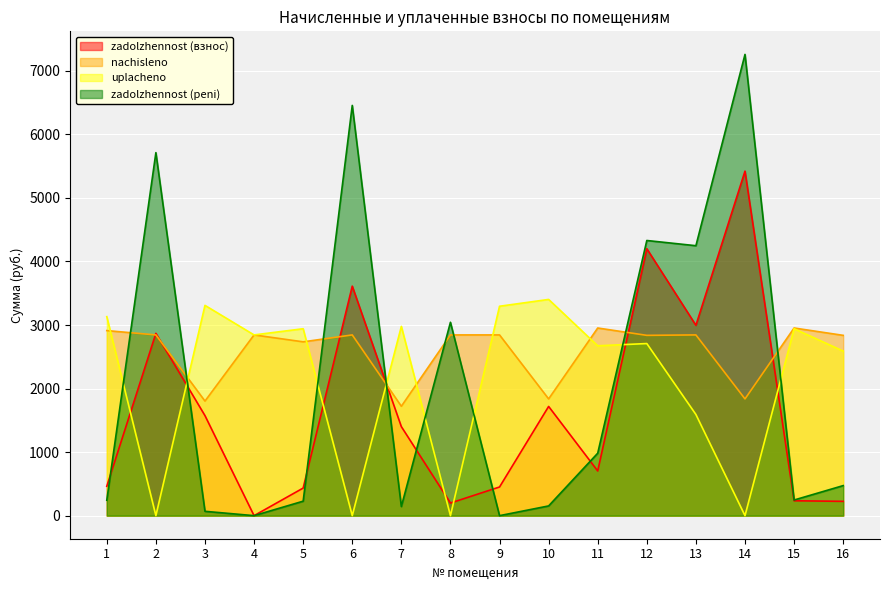

Is it true that nachisleno equals 2837.3 at 16?

True